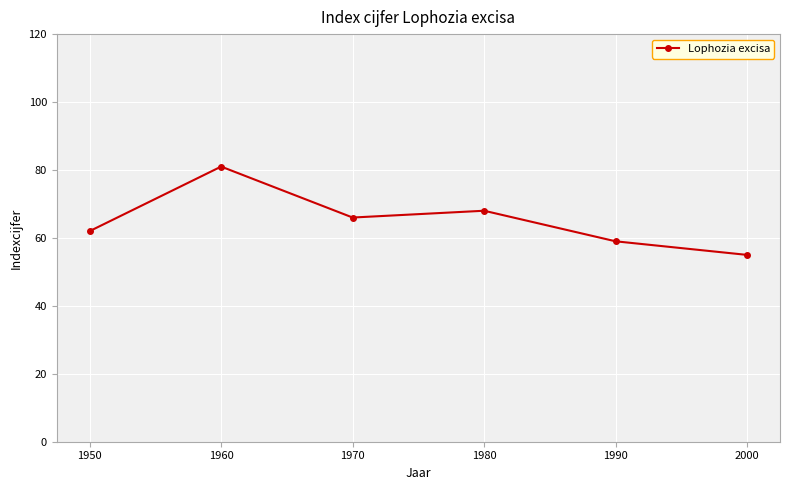

What is the difference between the second highest and second lowest values?

9